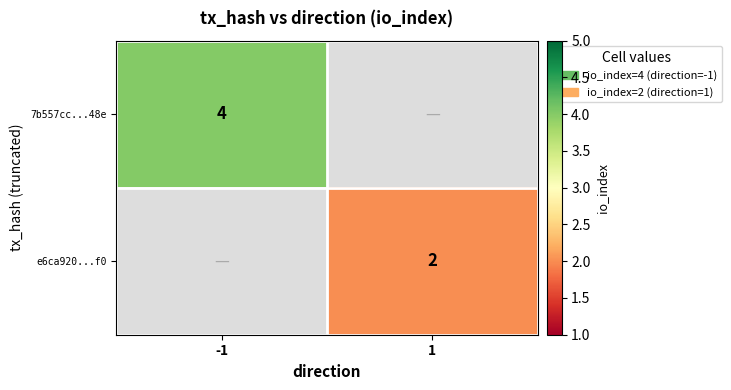

The value of 7b557cc...48e at -1 is 4. True or false?

True